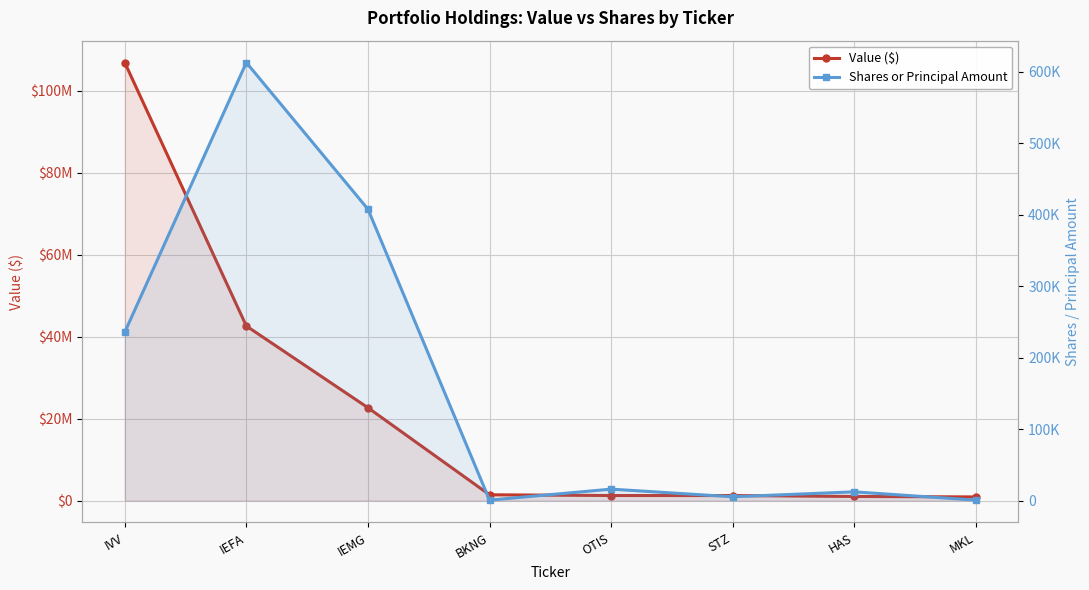

What is the average value of the Value ($) series?

22227500